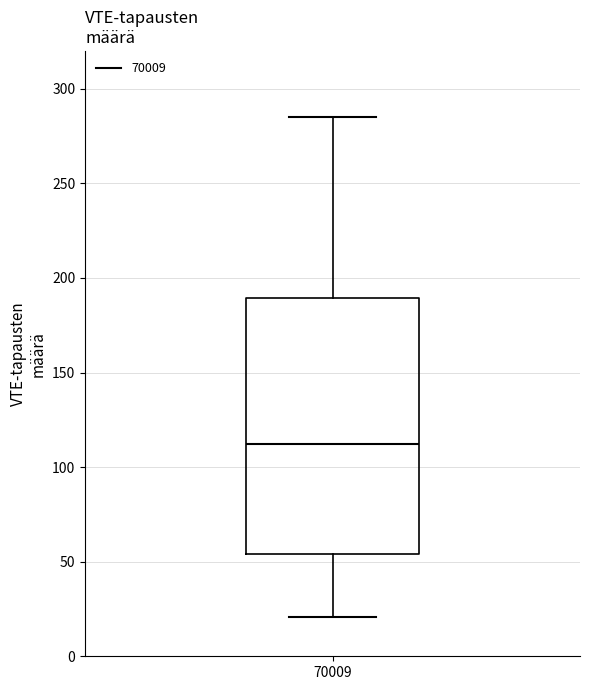

Where does the upper whisker of the box at x = 70009 end on the y-axis? The values are not printed on the chart, so give them approximately, as read against the axis.

285